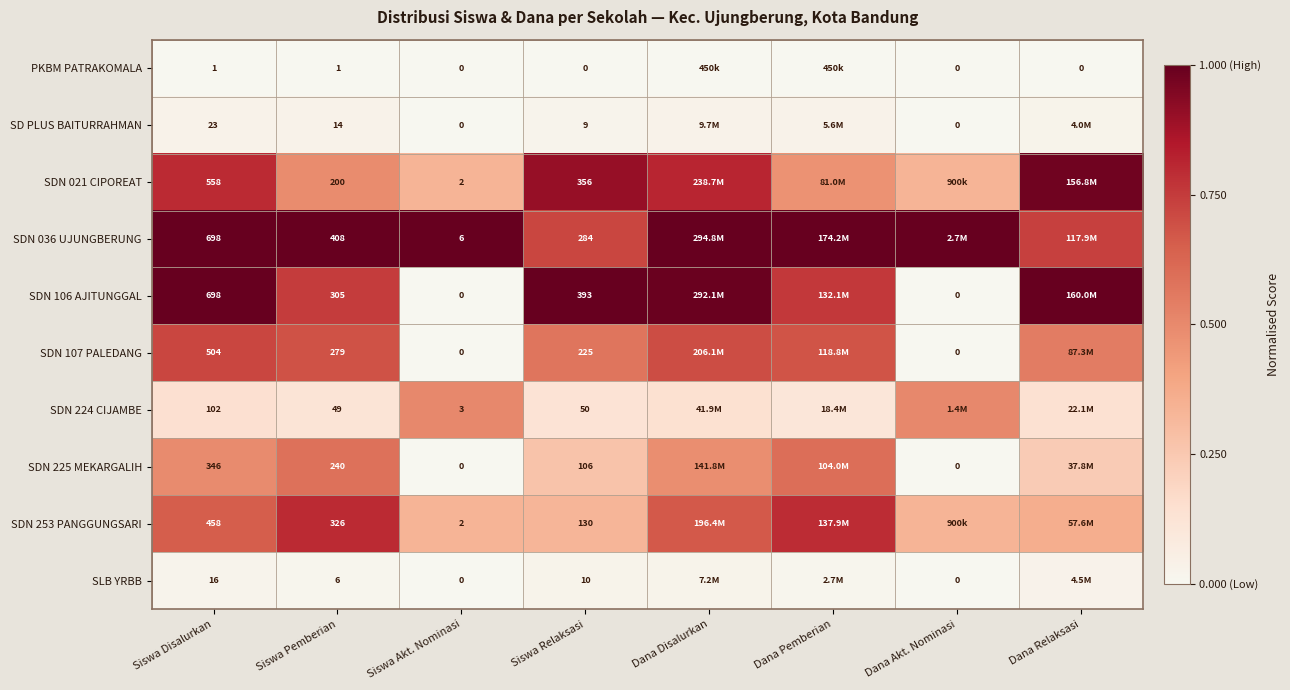

Between Siswa Relaksasi and Siswa Disalurkan, which is larger?

Siswa Disalurkan